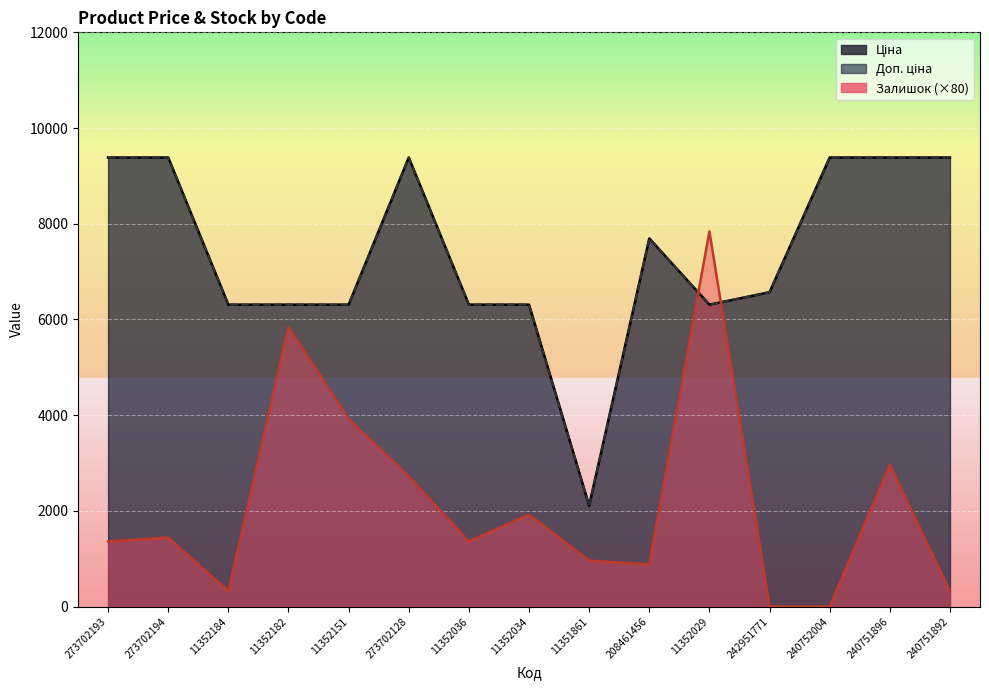

List the labels in order of Залишок value, smallest first.

242951771, 240752004, 11352184, 240751892, 208461456, 11351861, 273702193, 11352036, 273702194, 11352034, 273702128, 240751896, 11352151, 11352182, 11352029